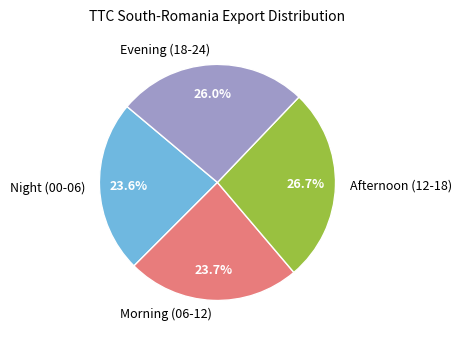

Between Afternoon (12-18) and Morning (06-12), which is larger?

Afternoon (12-18)